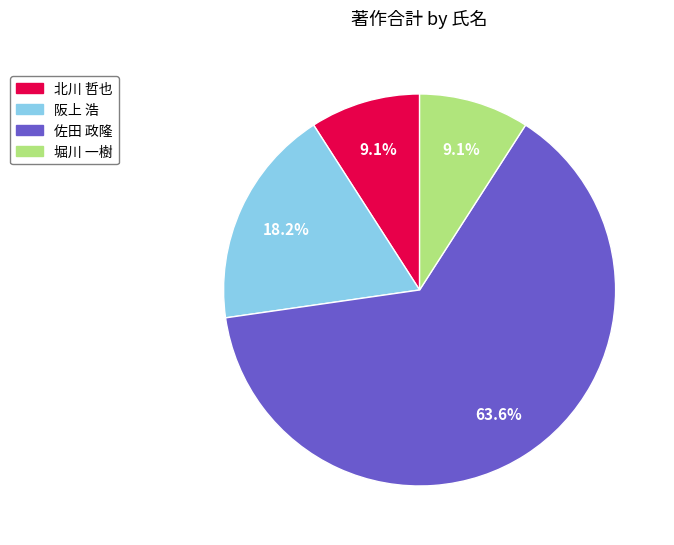

What percentage do 堀川 一樹 and 佐田 政隆 together represent?

72.7%